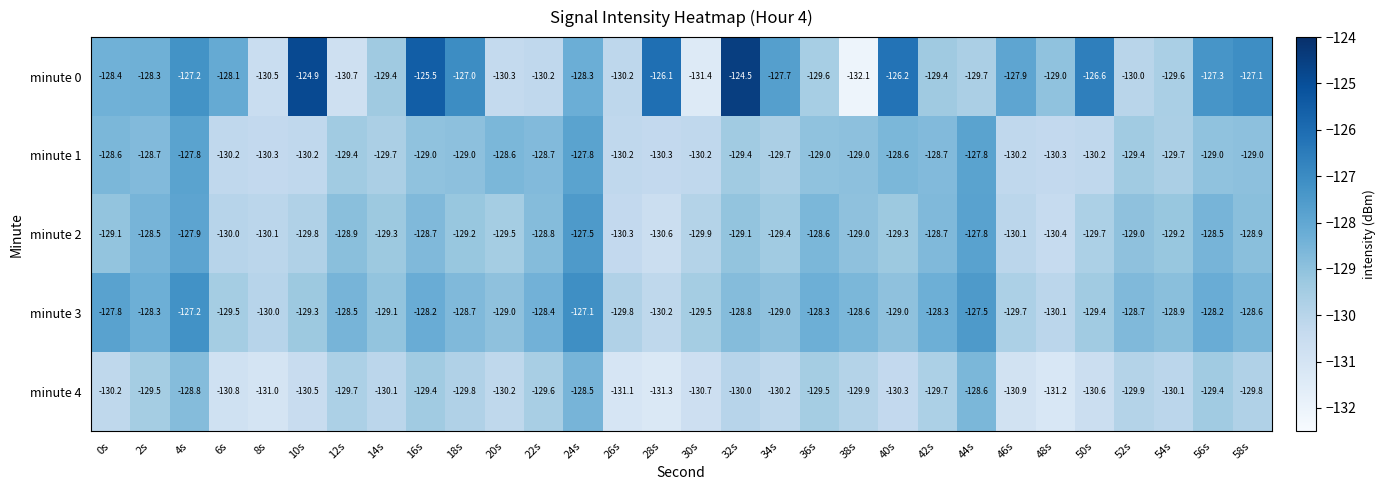

At which category is the sum across all series the highest?

4s